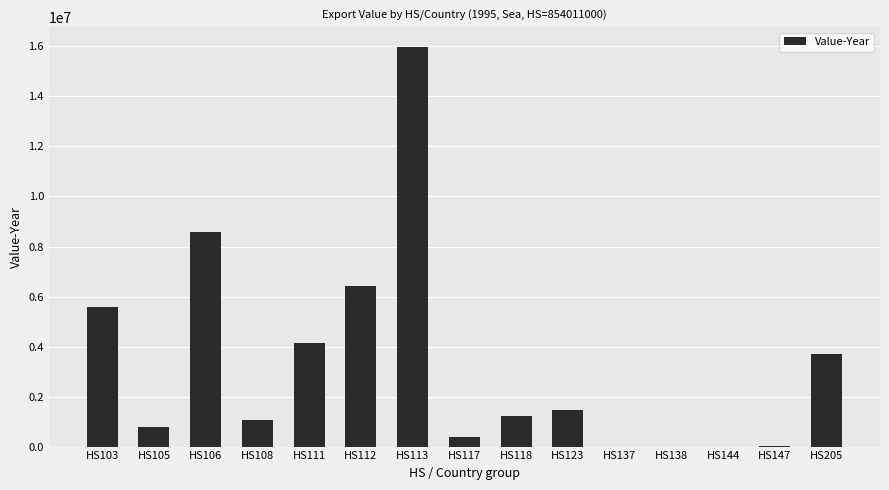

The chart shows a value of 4647861 at HS106. True or false?

False